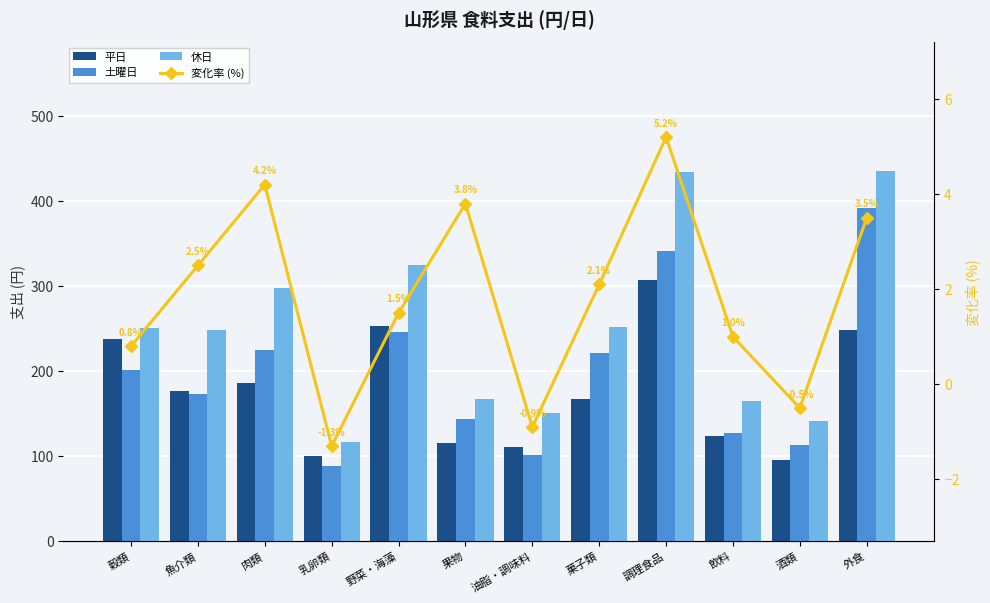

Reading left to right, what are all the values shown in this chart?

平日: 穀類=238.0	魚介類=176.9	肉類=185.9	乳卵類=100.3	野菜・海藻=252.6	果物=115.6	油脂・調味料=111.0	菓子類=167.3	調理食品=307.2	飲料=123.7	酒類=95.3	外食=248.7
土曜日: 穀類=201.2	魚介類=172.9	肉類=225.2	乳卵類=88.1	野菜・海藻=246.3	果物=143.7	油脂・調味料=101.2	菓子類=221.7	調理食品=340.7	飲料=126.7	酒類=112.7	外食=391.3
休日: 穀類=251.0	魚介類=247.8	肉類=298.1	乳卵類=116.8	野菜・海藻=324.5	果物=167.6	油脂・調味料=150.8	菓子類=251.6	調理食品=434.0	飲料=165.2	酒類=141.2	外食=434.7
変化率 (%): 穀類=0.8	魚介類=2.5	肉類=4.2	乳卵類=-1.3	野菜・海藻=1.5	果物=3.8	油脂・調味料=-0.9	菓子類=2.1	調理食品=5.2	飲料=1.0	酒類=-0.5	外食=3.5